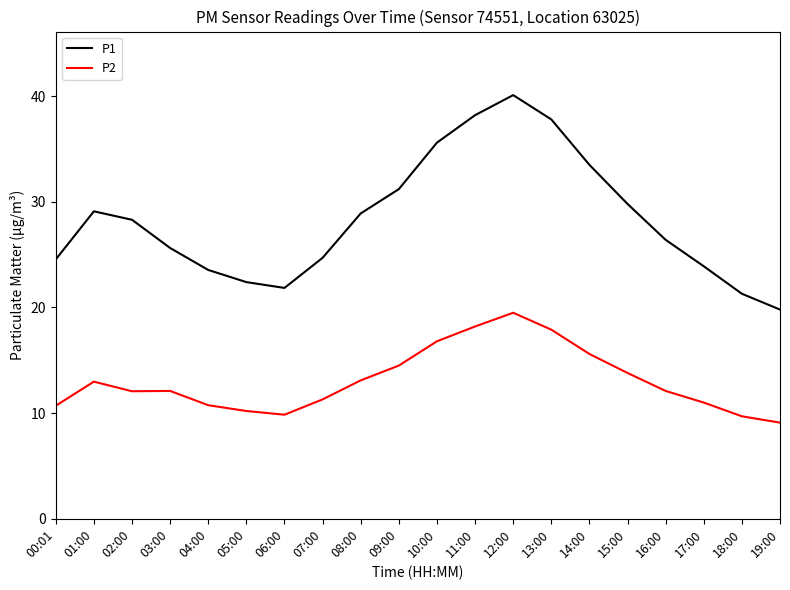

Where does the P2 series first go above 12?

01:00